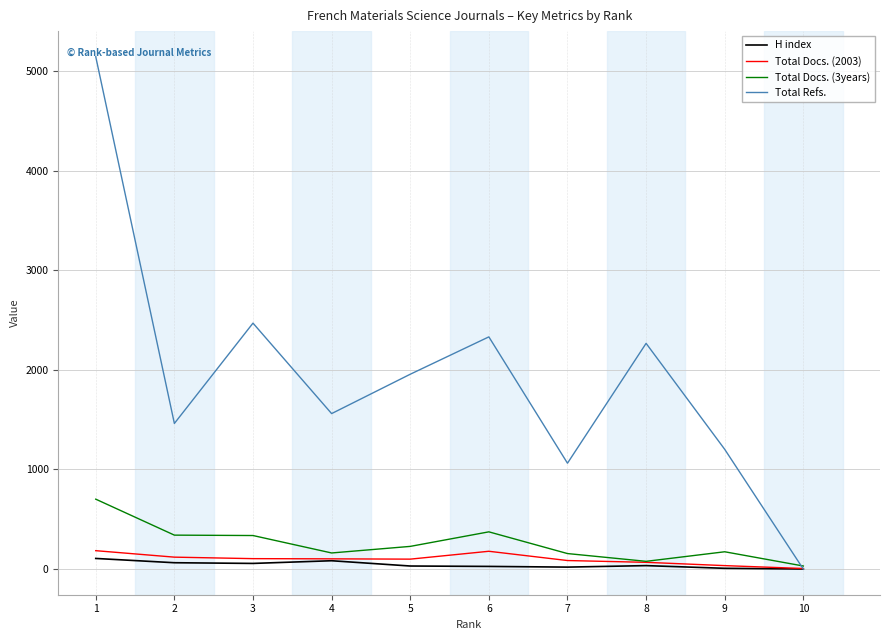

At which label does H index first exceed 35?

1